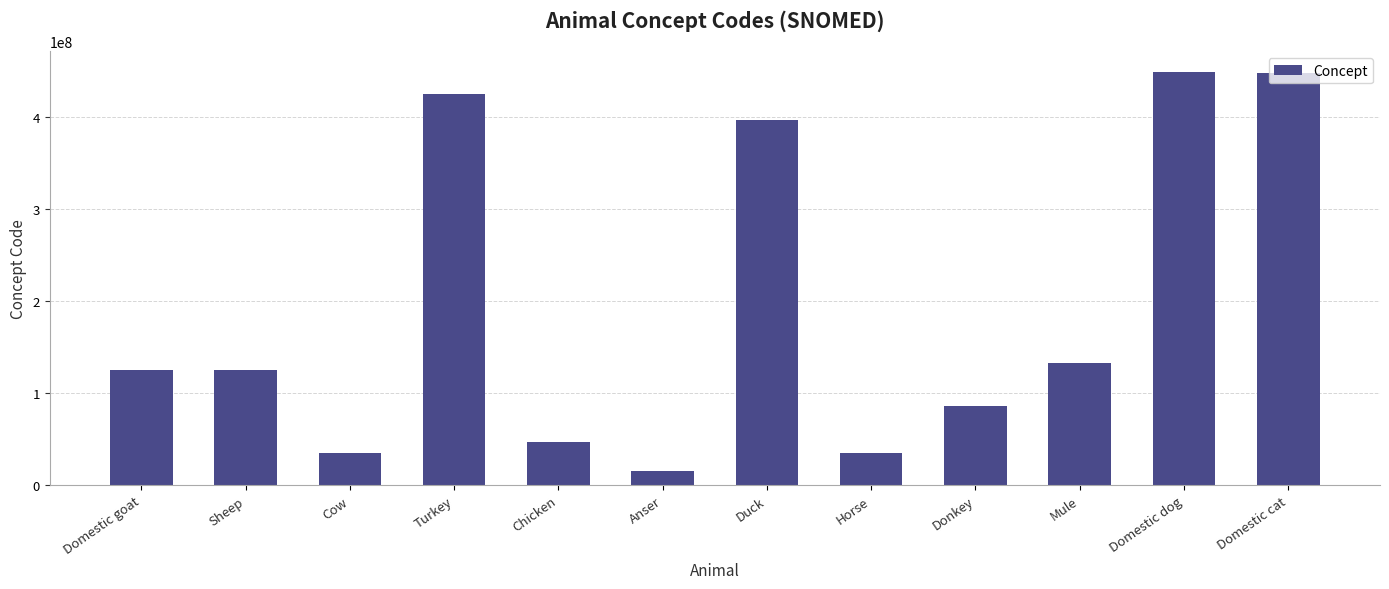

The value at Domestic goat is 55157507. True or false?

False